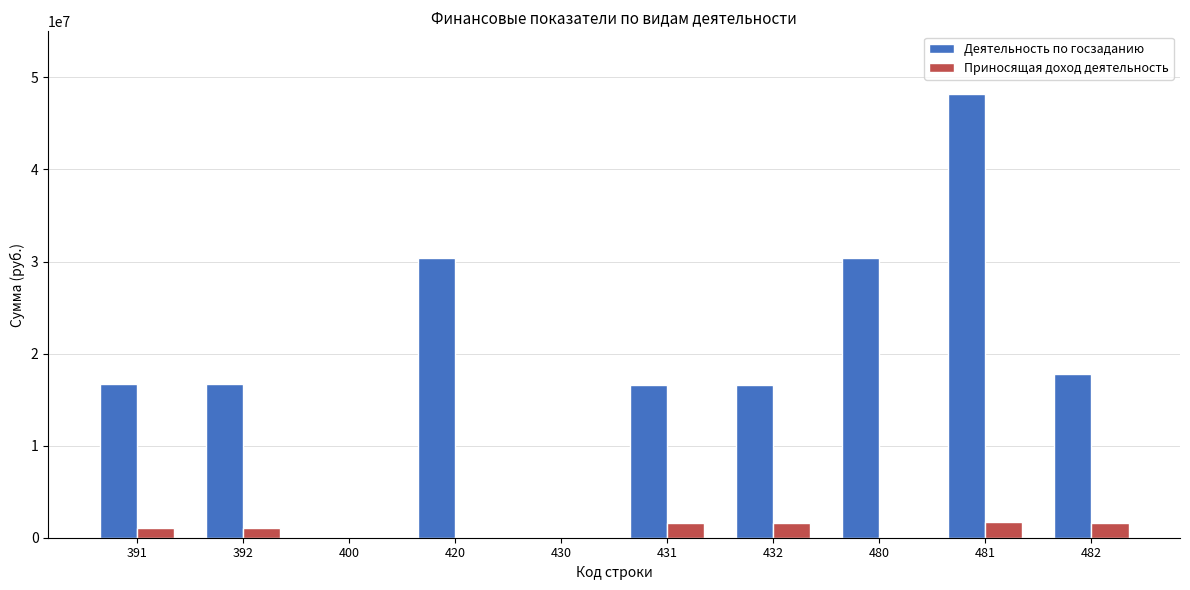

What is the sum of all Приносящая доход деятельность values?

8914735.3